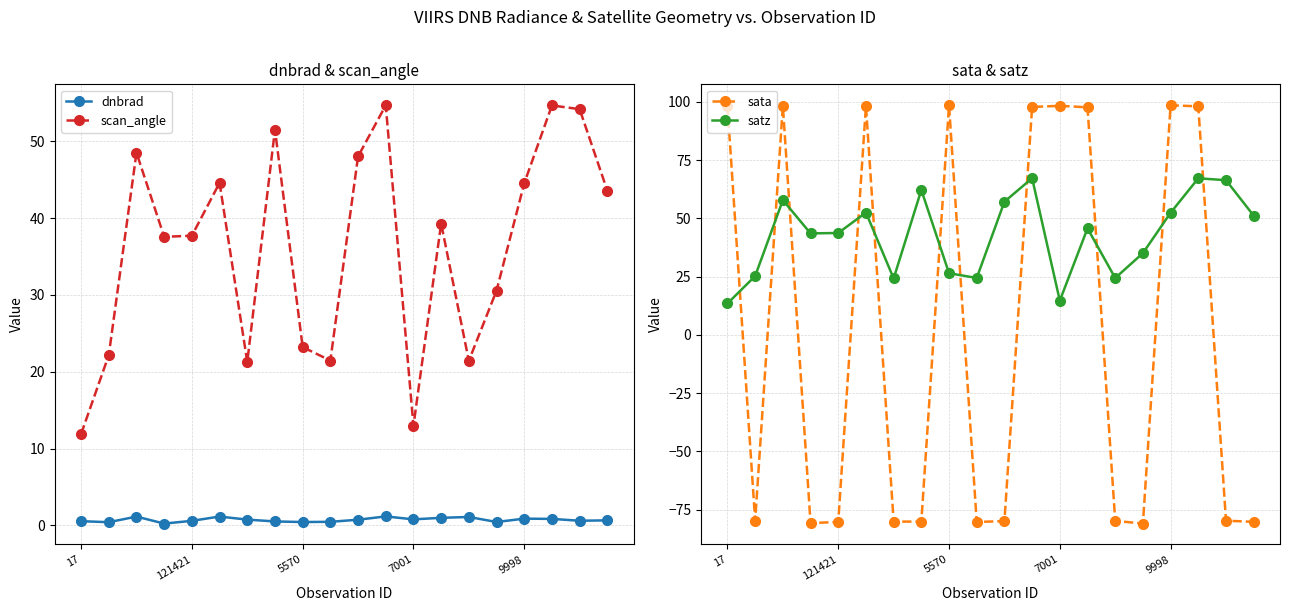

What is the lowest value of the satz series?

13.5